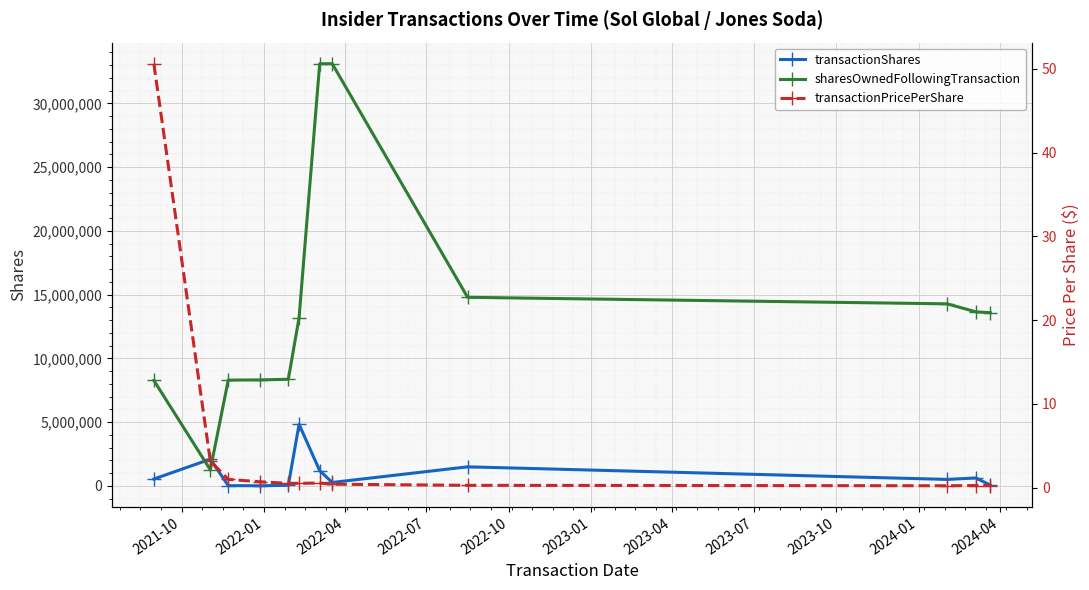

After their last crossing, which series has the higher values: sharesOwnedFollowingTransaction or transactionShares?

sharesOwnedFollowingTransaction